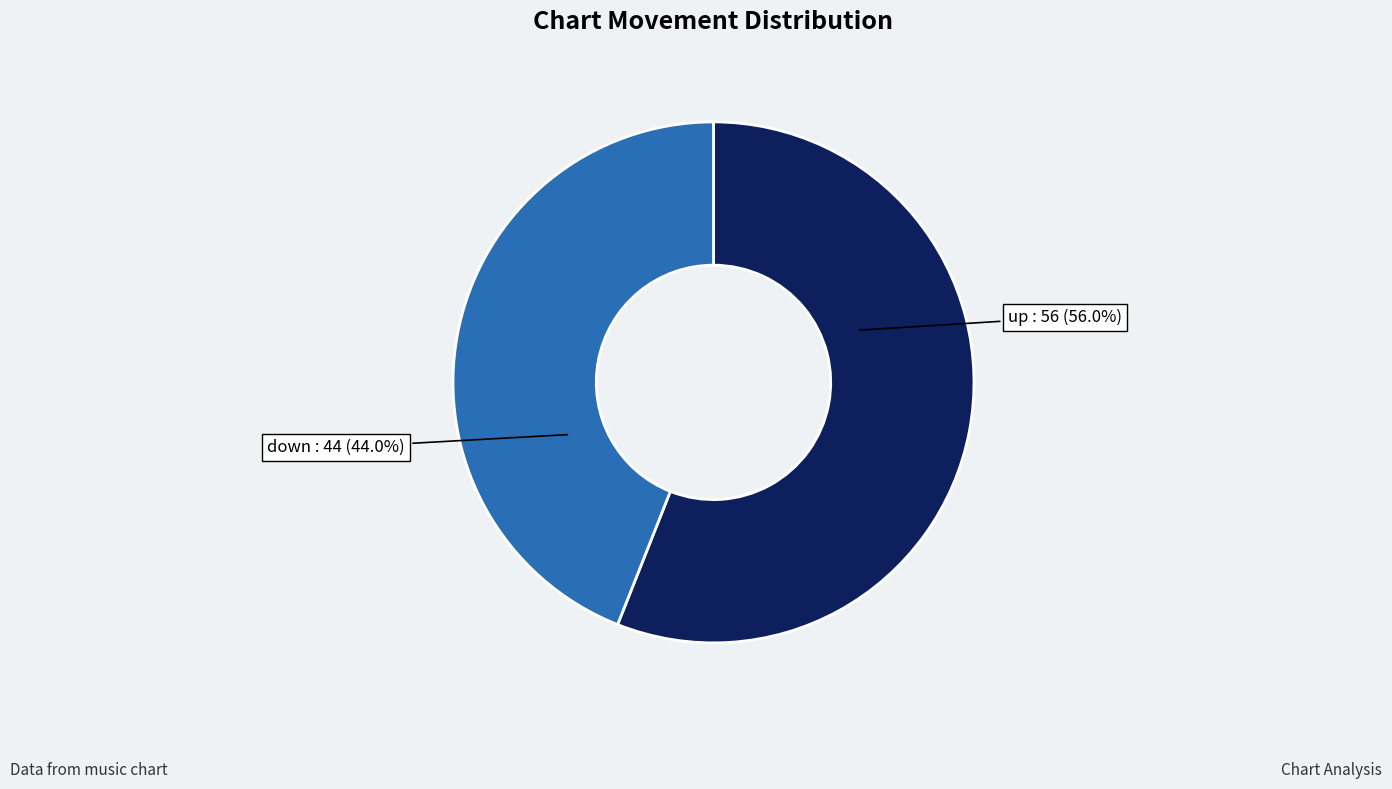

Rank the categories by value from lowest to highest.

down, up